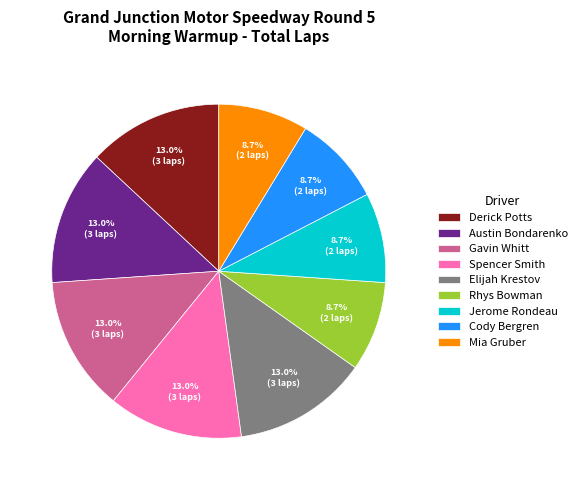

Is it true that Derick Potts is 13% of the pie?

True